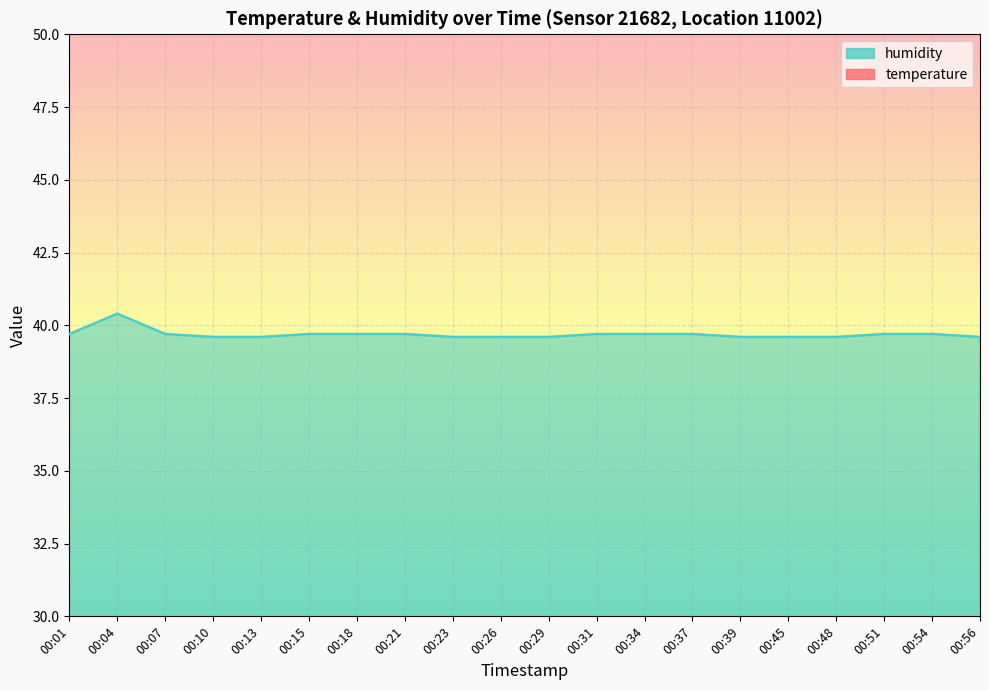

Does the chart display data point markers on the line(s)?

No